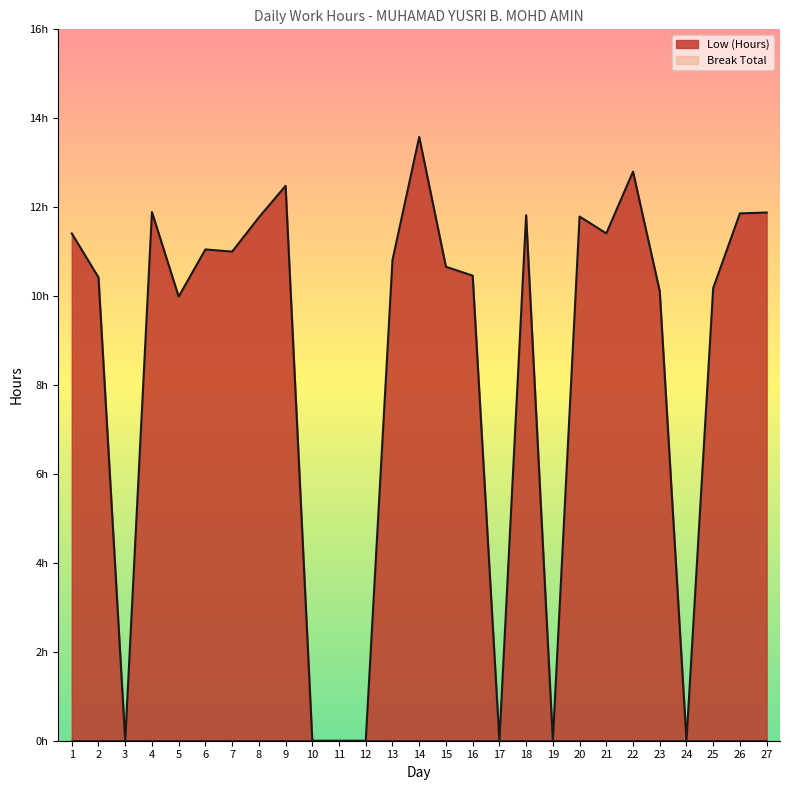

The value at 27 is 11.9. True or false?

True